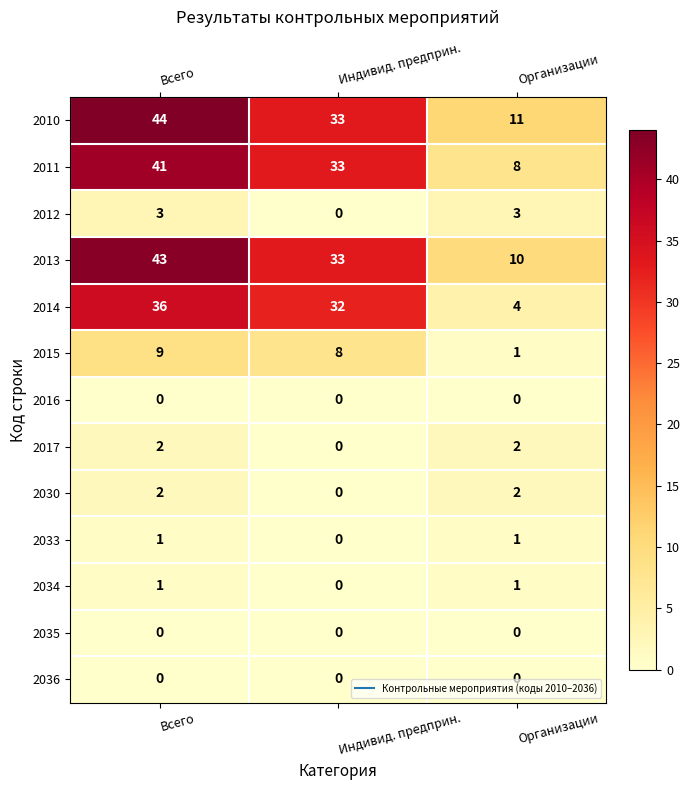

The value of 2033 at Организации is 1. True or false?

True